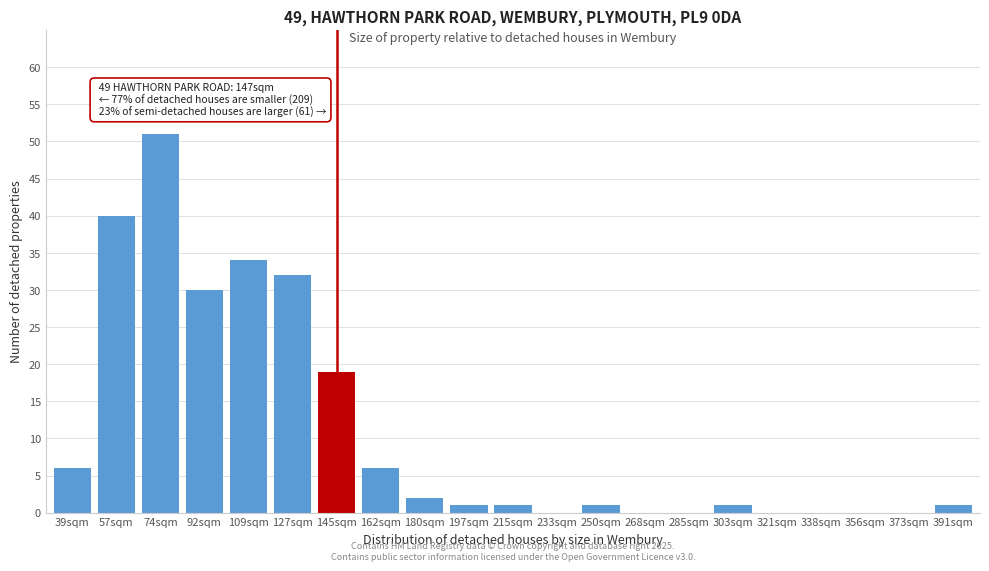

Reading right to left, what are all the values shown in this chart?

391sqm=1	373sqm=0	356sqm=0	338sqm=0	321sqm=0	303sqm=1	285sqm=0	268sqm=0	250sqm=1	233sqm=0	215sqm=1	197sqm=1	180sqm=2	162sqm=6	145sqm=19	127sqm=32	109sqm=34	92sqm=30	74sqm=51	57sqm=40	39sqm=6